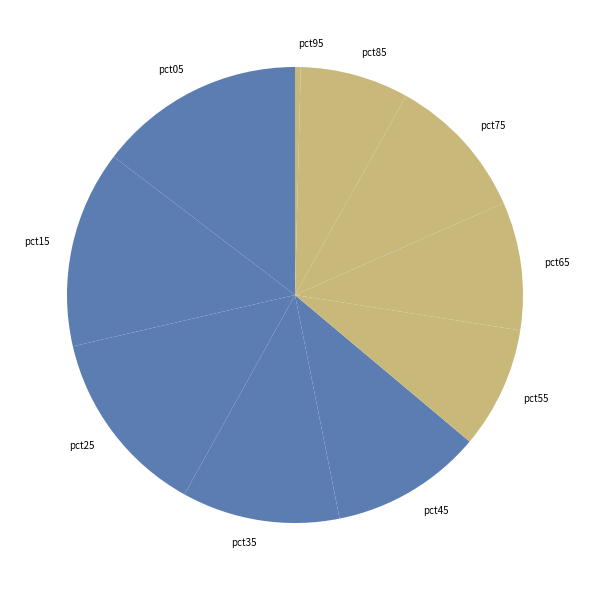

Do pct25 and pct05 together represent more than half of the pie?

No